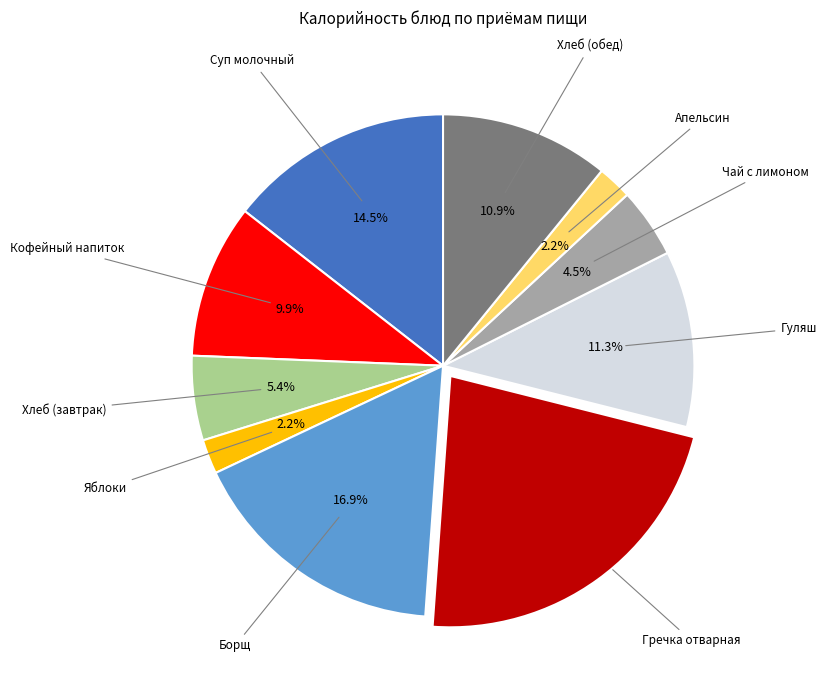

Does any single category account for the majority?

No